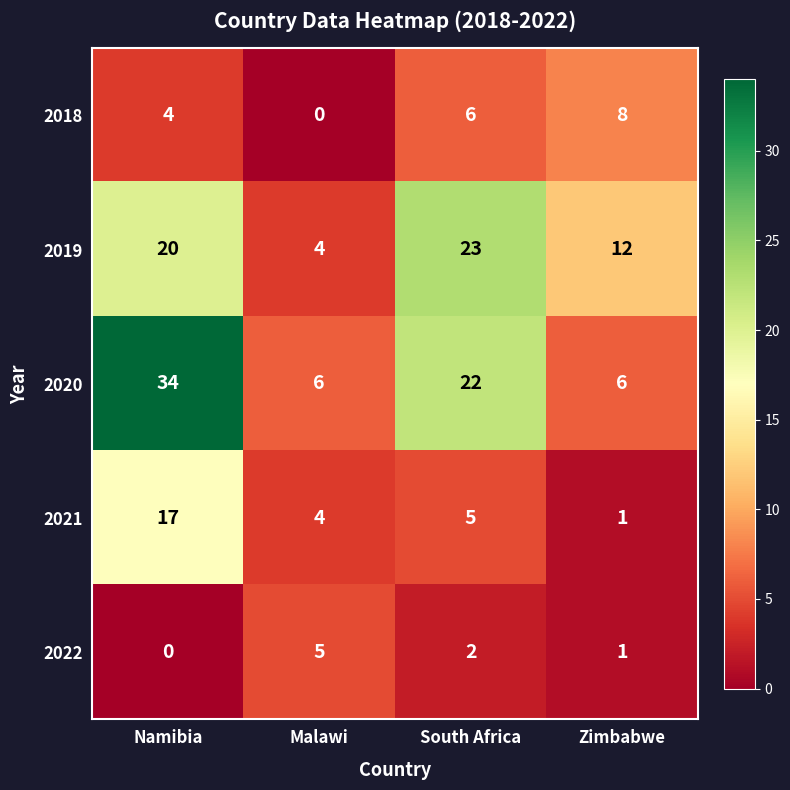

What is the difference between the highest and lowest values at South Africa?

21